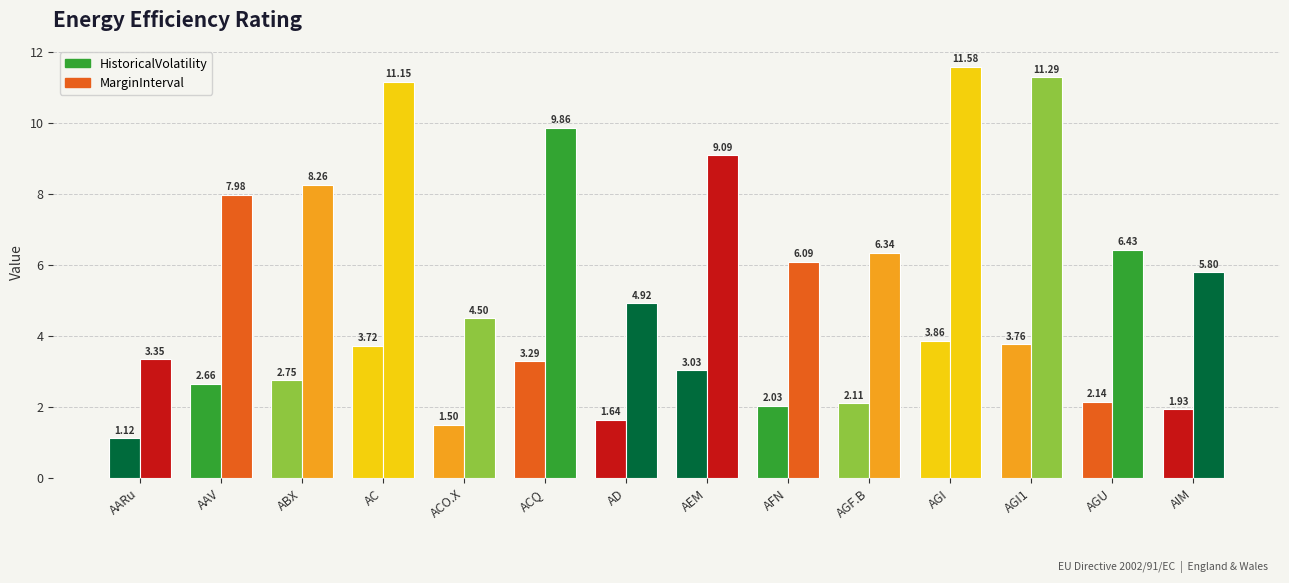

Are the bars grouped side by side (vs. stacked)?

Yes